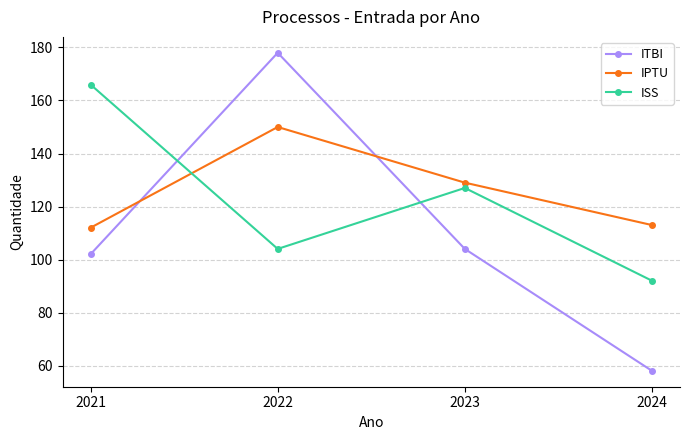

How many intersections are there between ITBI and IPTU?

2